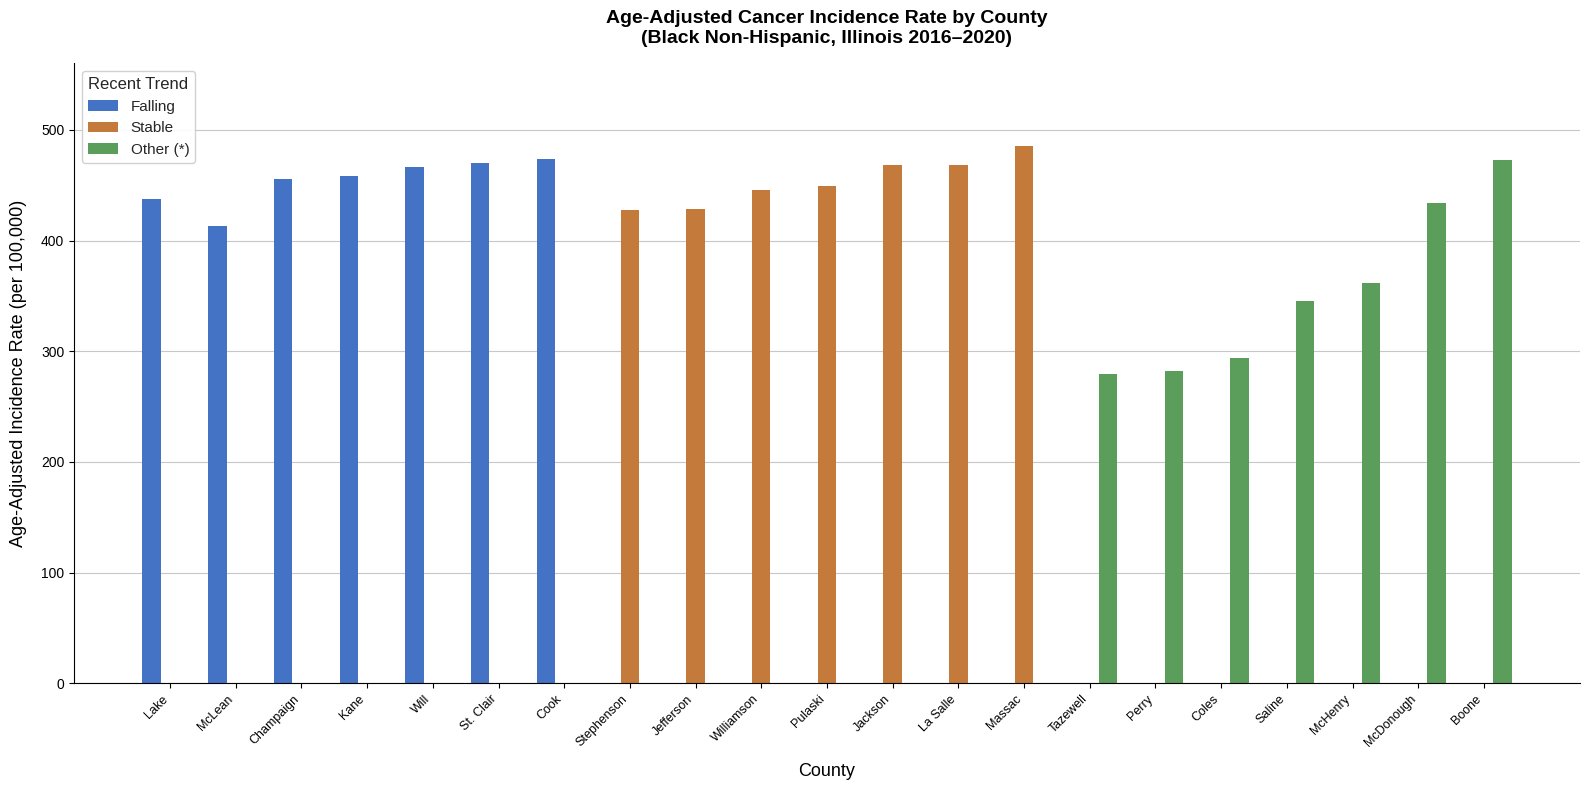

The Falling series shows 0.0 at Tazewell. True or false?

True